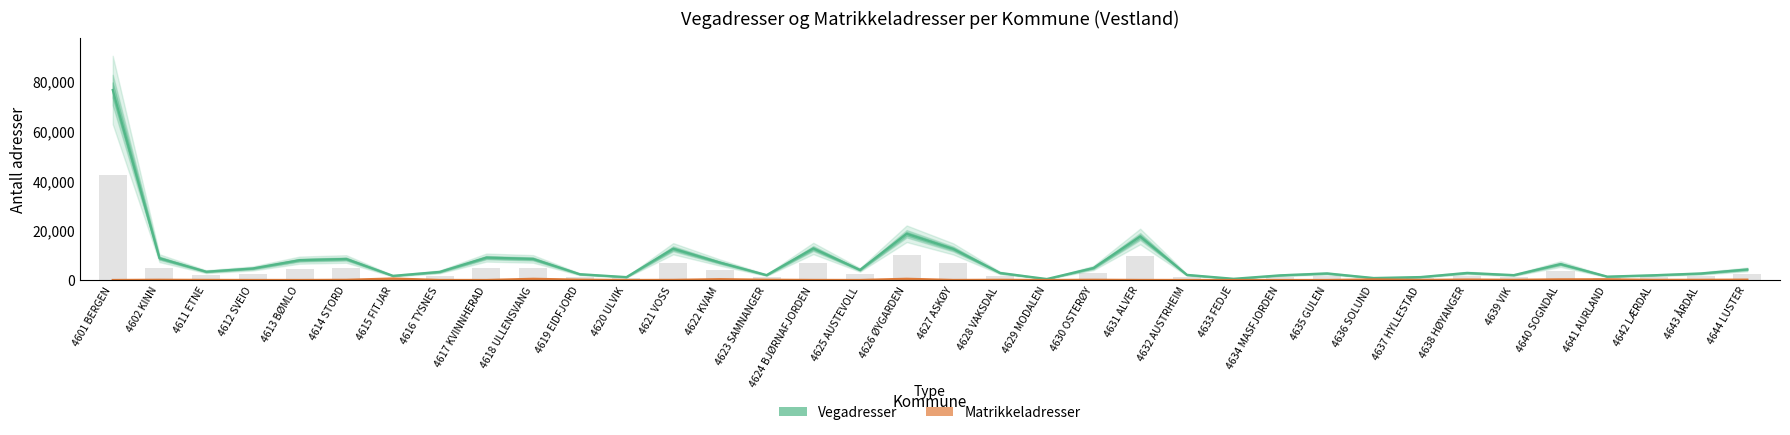

The value of Matrikkeladresser at 4627 ASKØY is 10.5. True or false?

False